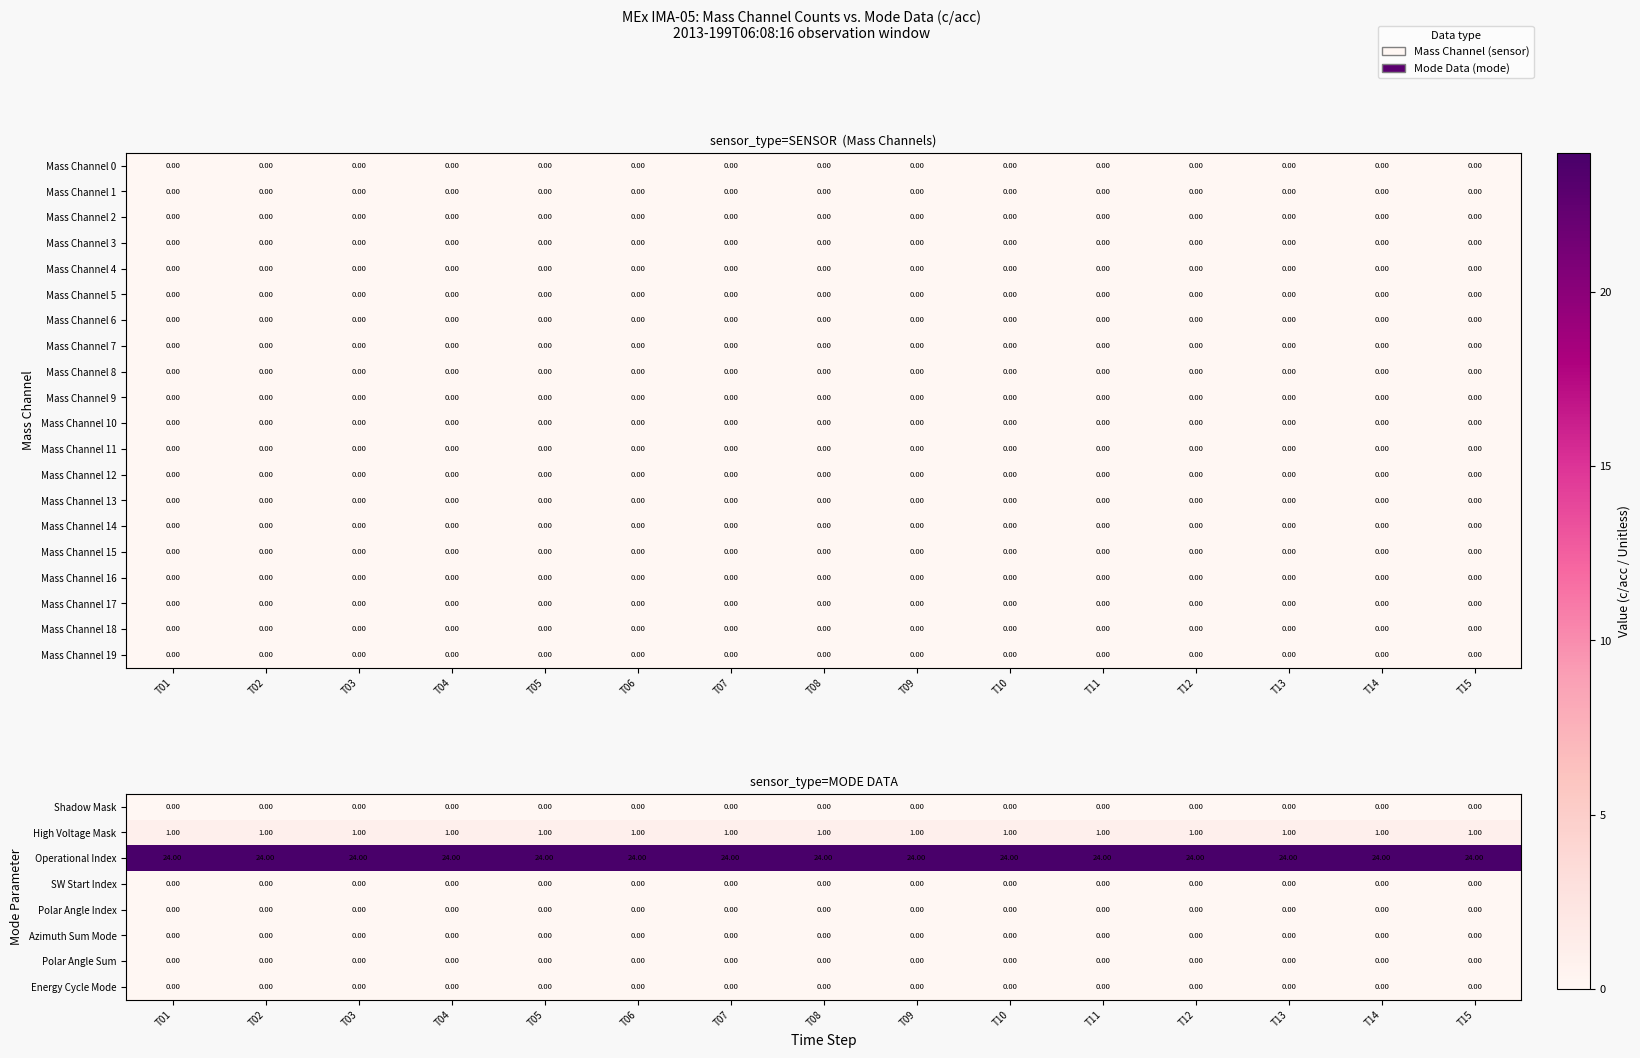

At how many categories does at least one series exceed 21?

15